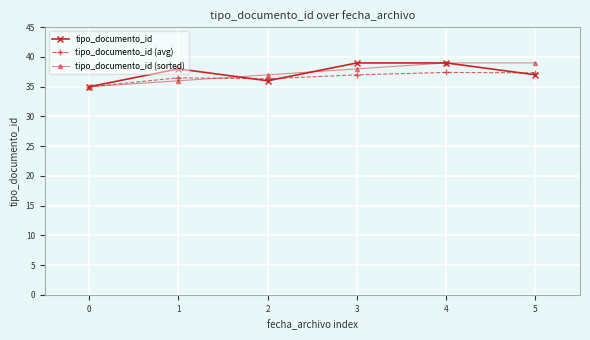

What is the maximum value for tipo_documento_id?

39.0